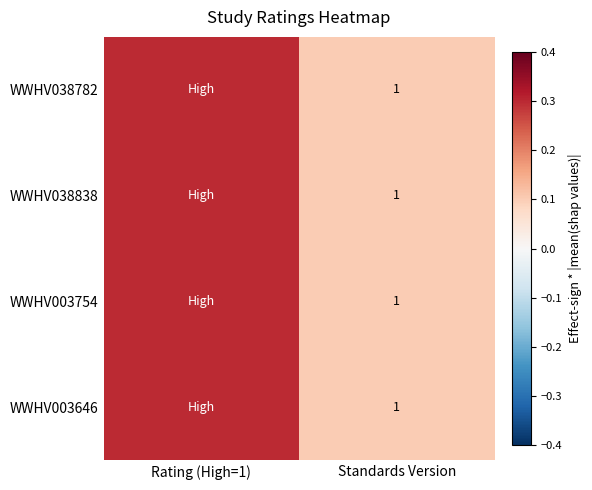

The value of WWHV038838 at Standards Version is 1.0. True or false?

True